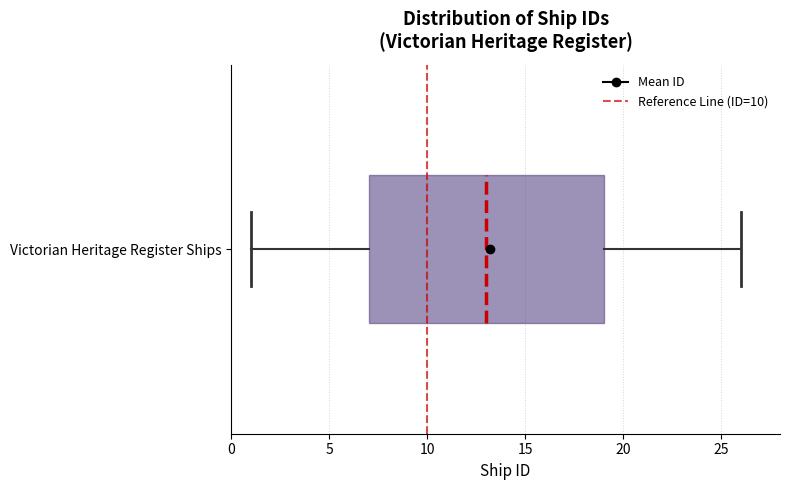

Read this box plot against the x-axis: the position of the median line, the range covered by the box, and the ends of both whiskers. The values are not printed on the chart, so give them approximately, as read against the axis.

median 13, box 7 to 19, whiskers 1 to 26